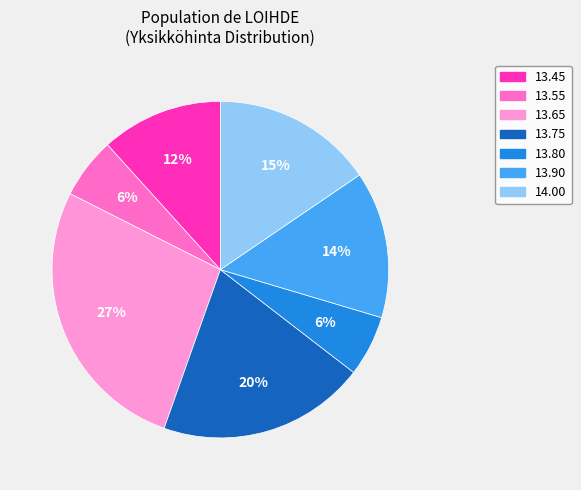

Which category has the biggest portion of the pie?

13.65